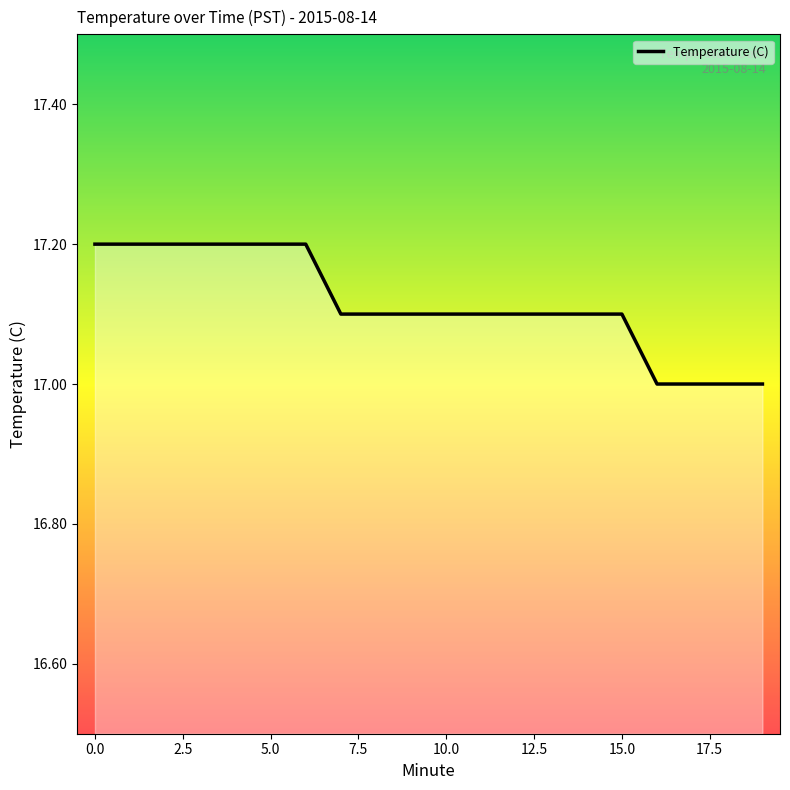

Between 3 and 16, which is larger?

3